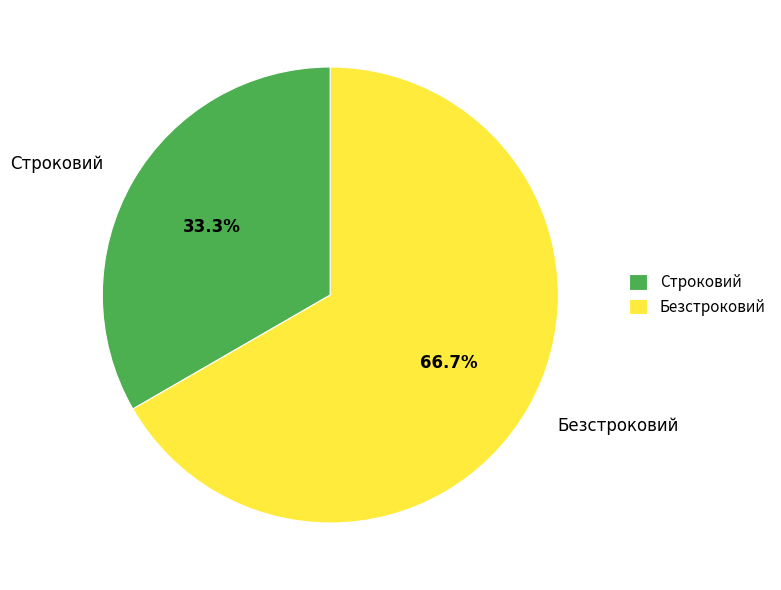

To the nearest percent, what portion does Безстроковий represent?

67%